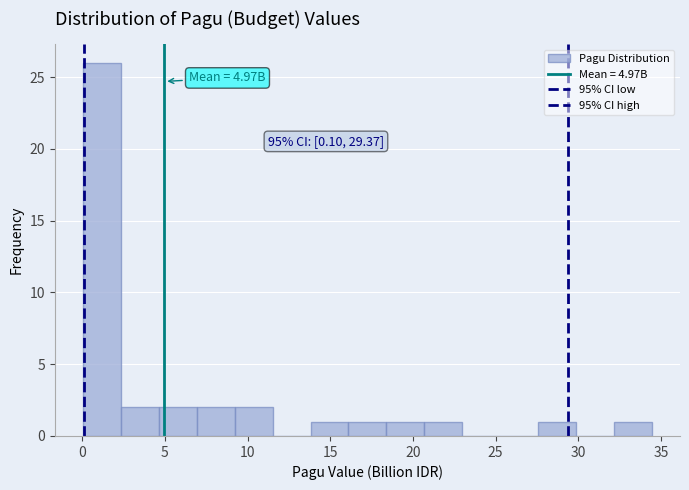

Over which range of the x-axis is the bar tallest?

0.0 to 2.5